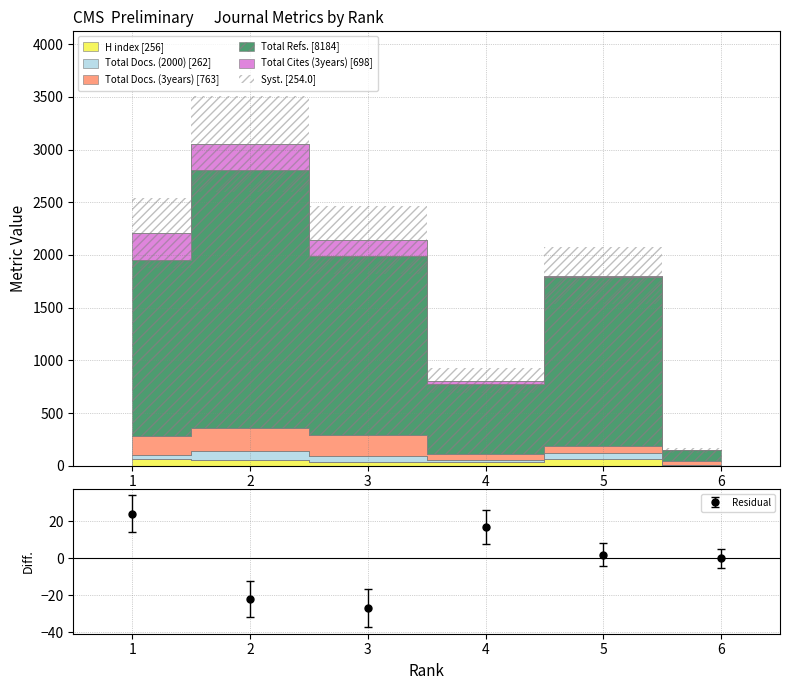

Is it true that H index equals 13 at 5?

False